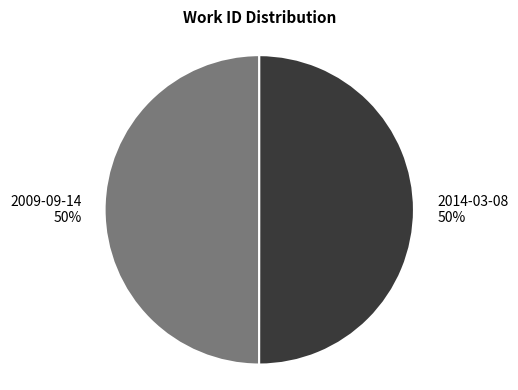

To the nearest percent, what is the combined percentage of 2009-09-14 and 2014-03-08?

100%